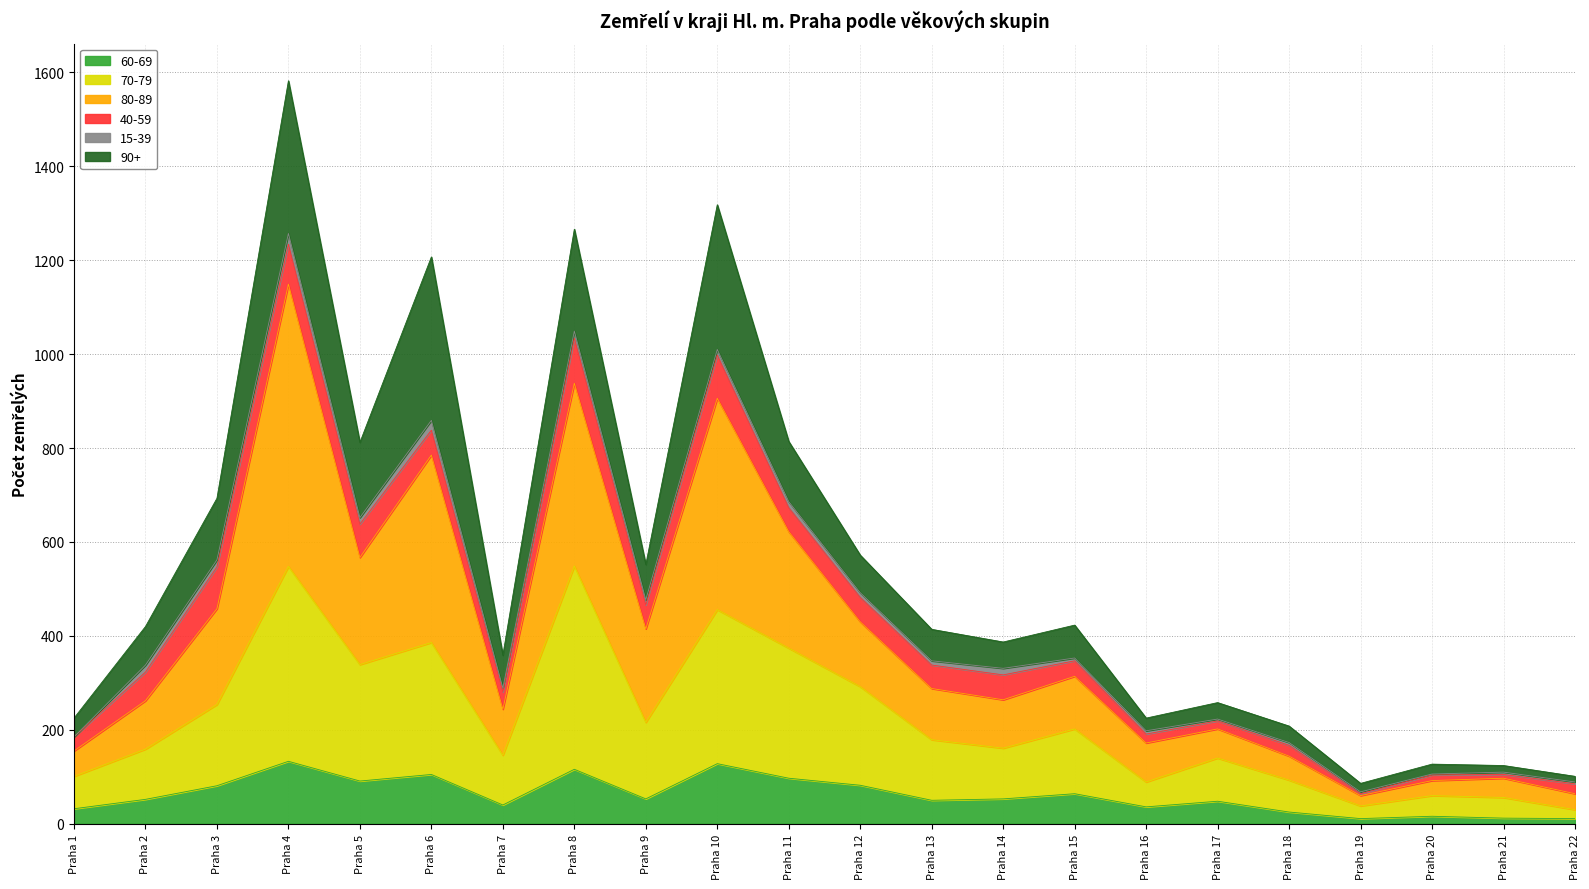

At which category is the sum across all series the highest?

Praha 4